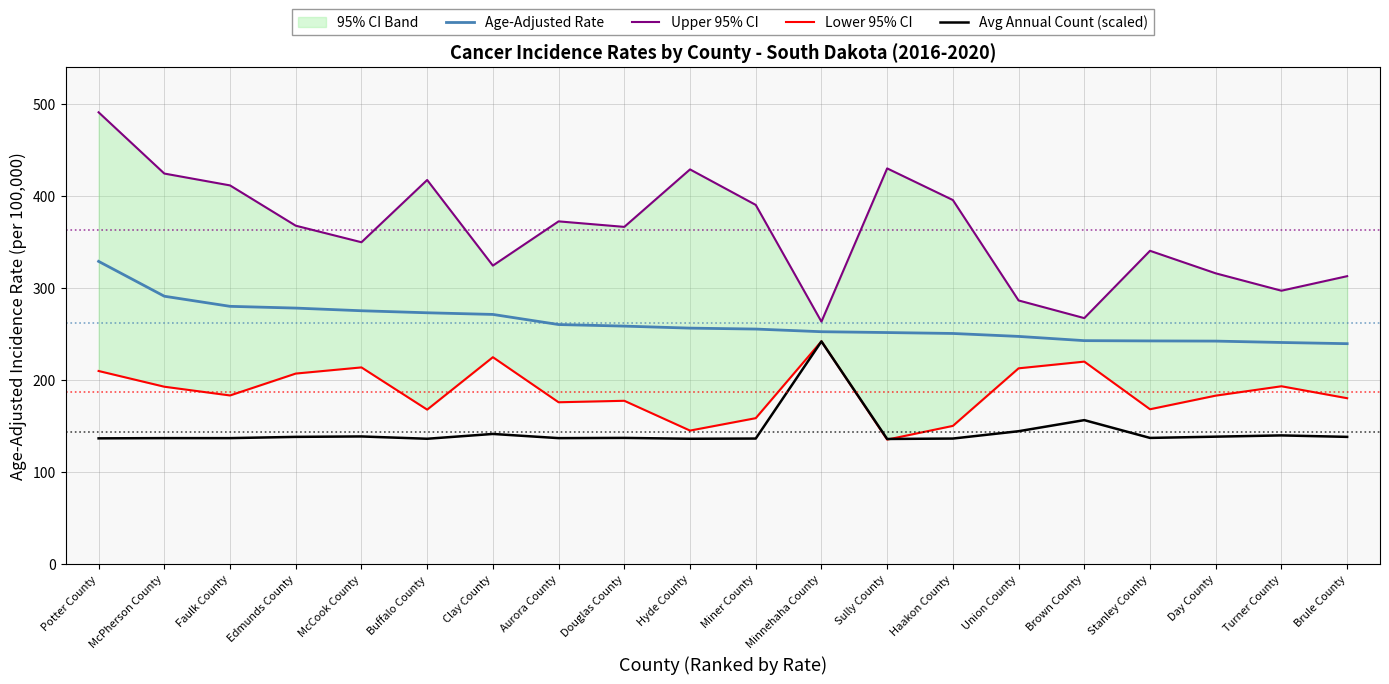

Does the chart have visible grid lines?

Yes